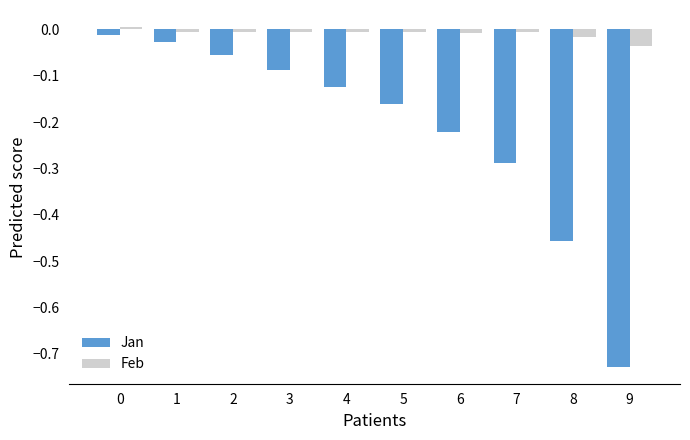

Which series has the largest range (max minus min)?

Jan